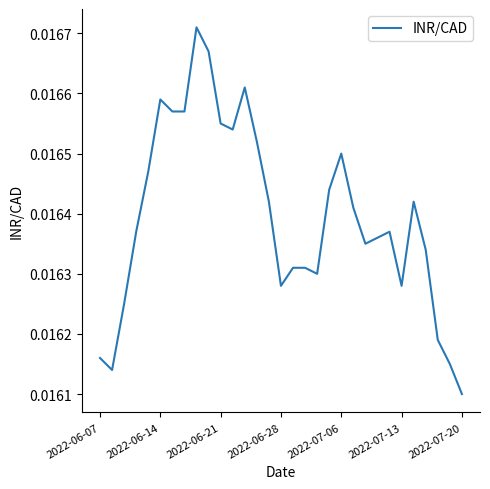

Count the number of categories in the chart.

31